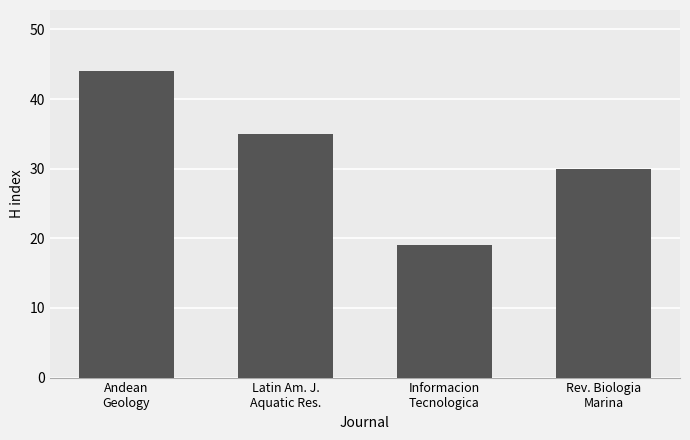

At which label is the value closest to 31?

Rev. Biologia
Marina